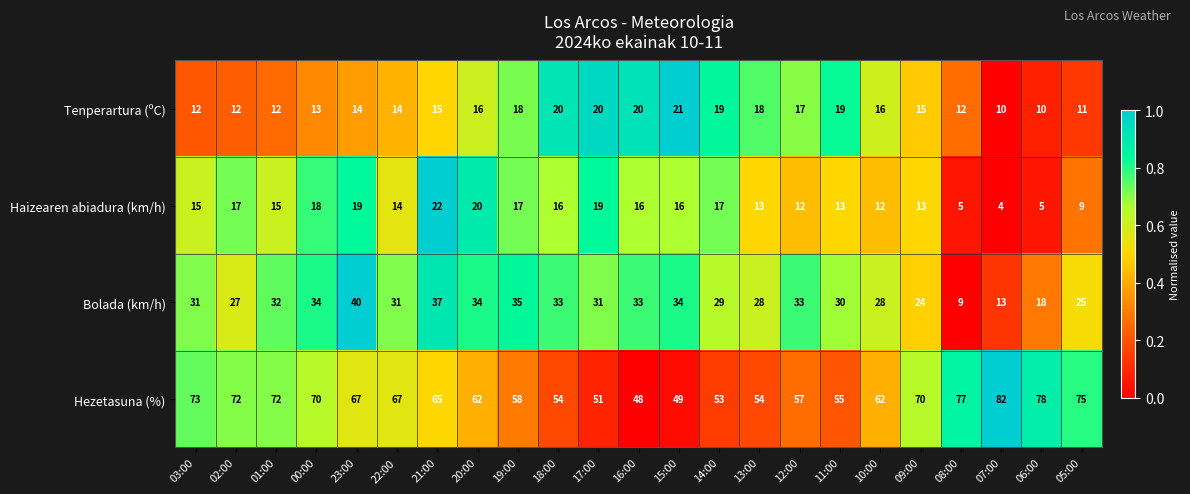

At which category is the sum across all series the highest?

23:00